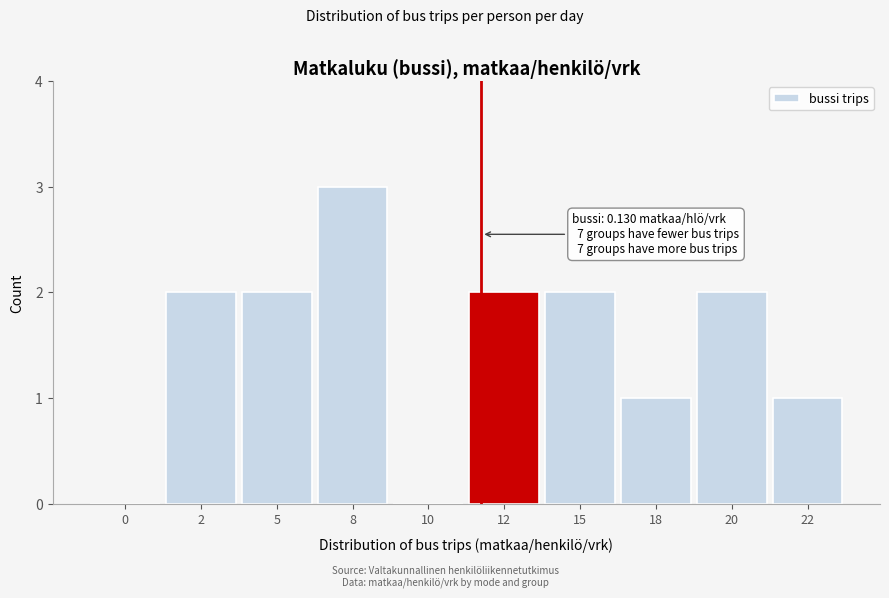

Reading left to right, list all the values displayed in this chart.

0=0	2=2	5=2	8=3	10=0	12=2	15=2	18=1	20=2	22=1